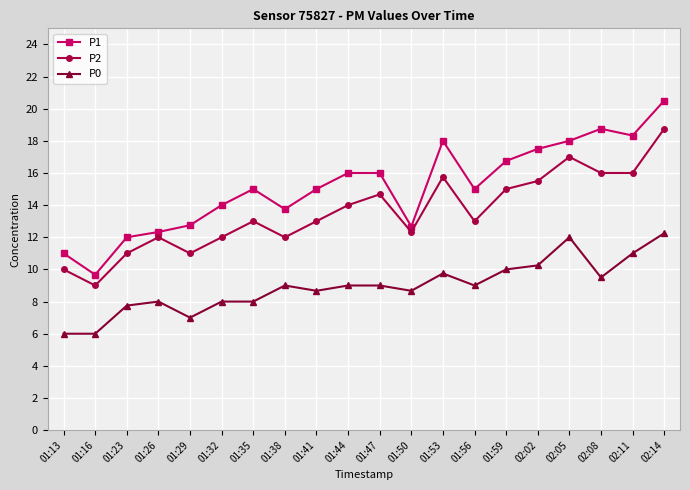

Does the chart display data point markers on the line(s)?

Yes